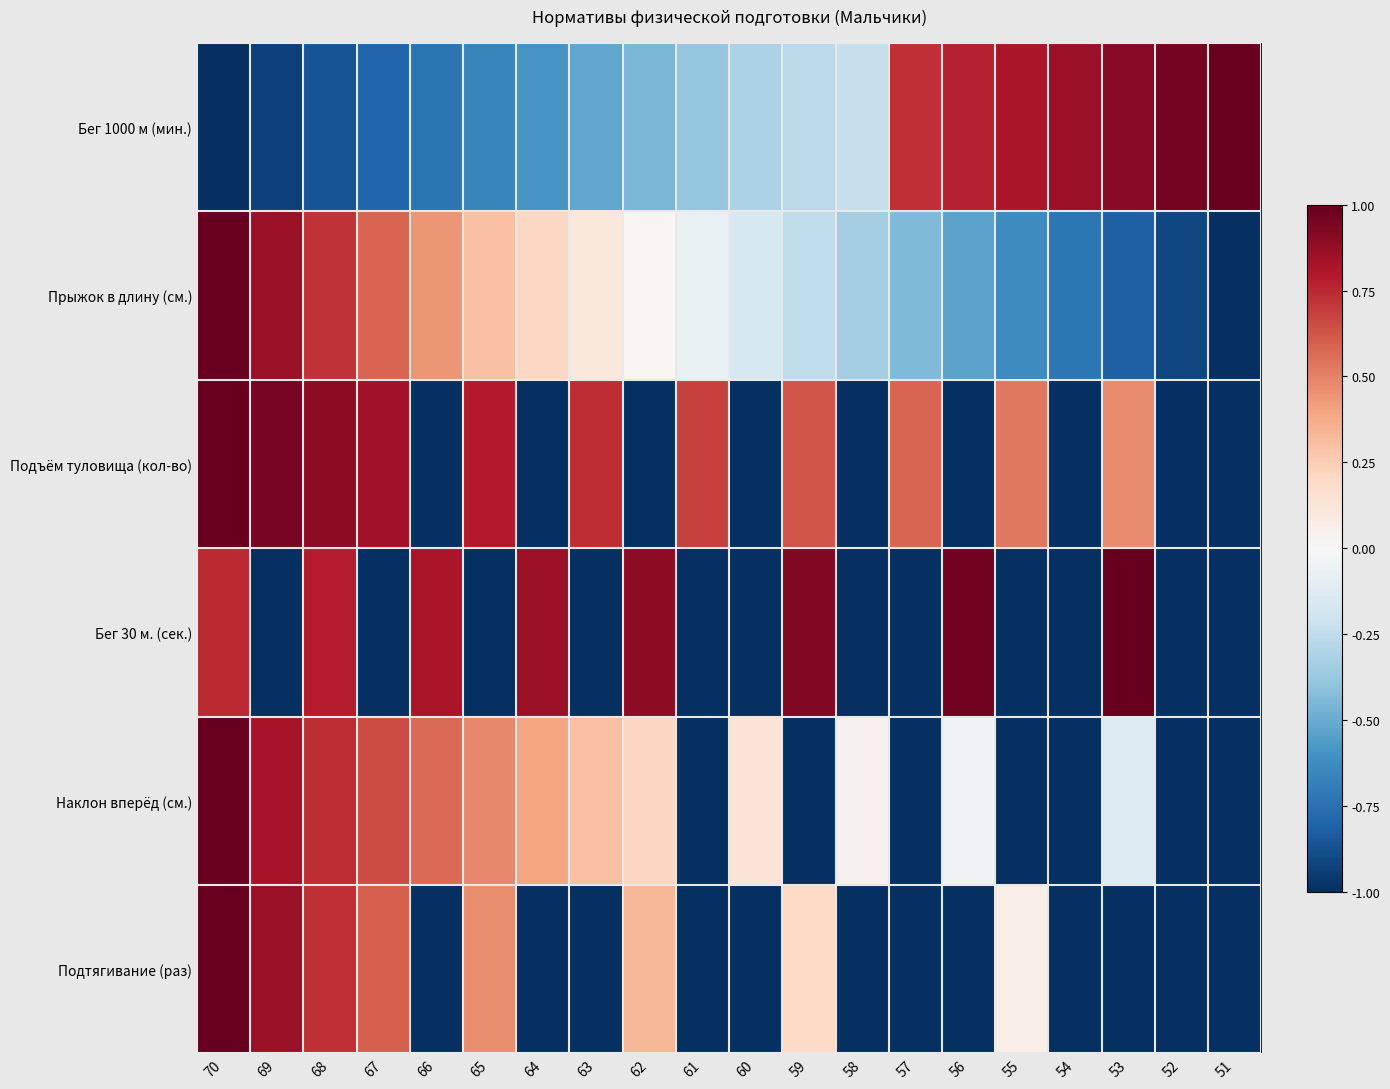

Which has a higher value, 65 or 56?

56